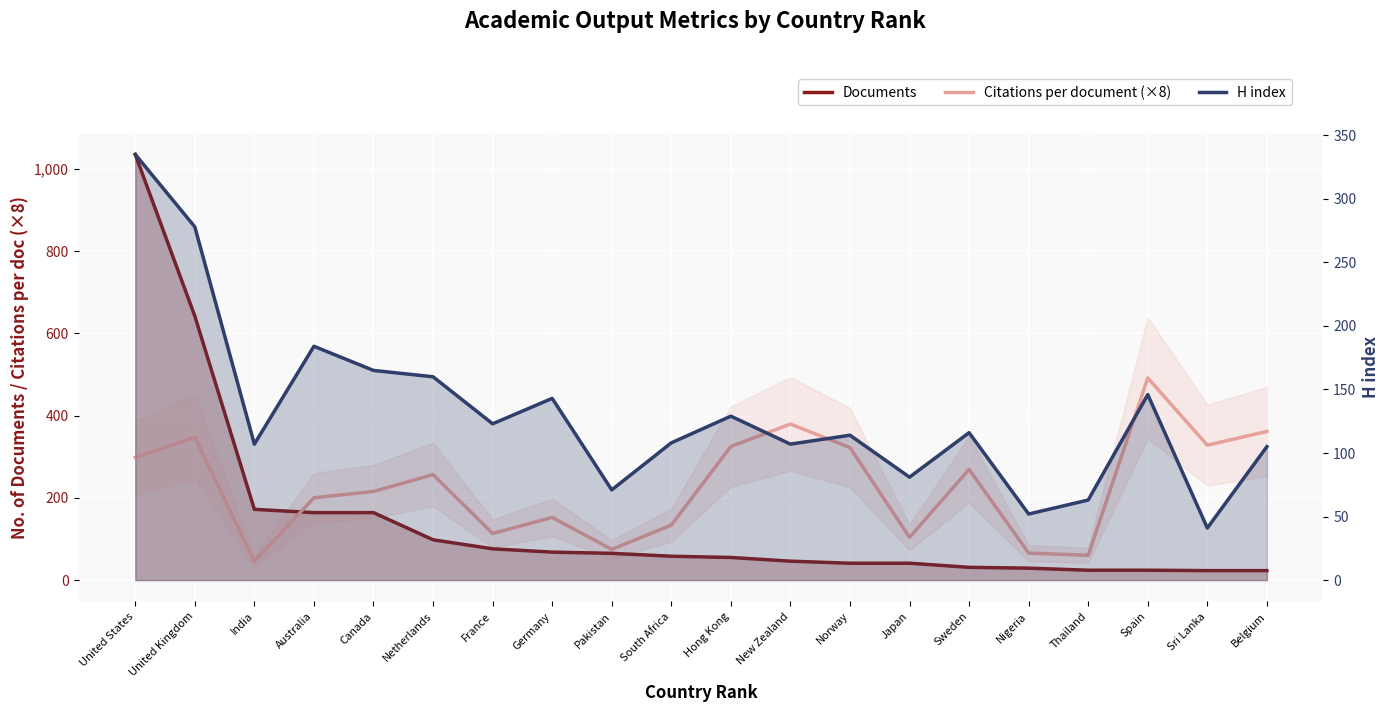

Which has a higher value, Germany or Spain?

Germany